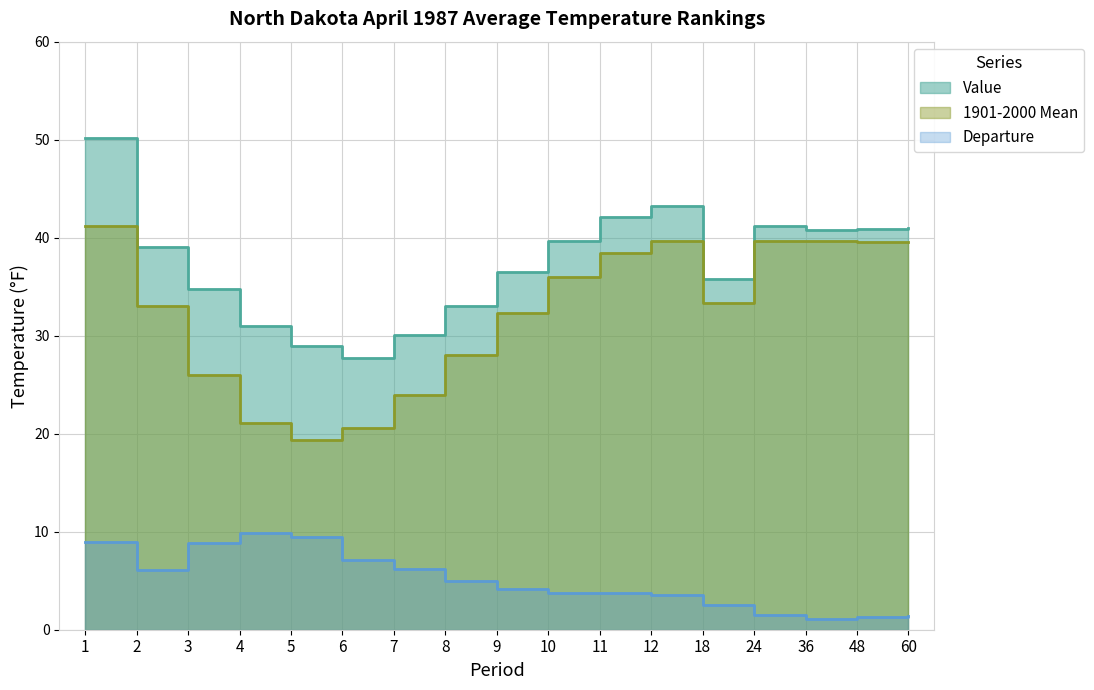

At which category does Departure reach its first local valley?

2